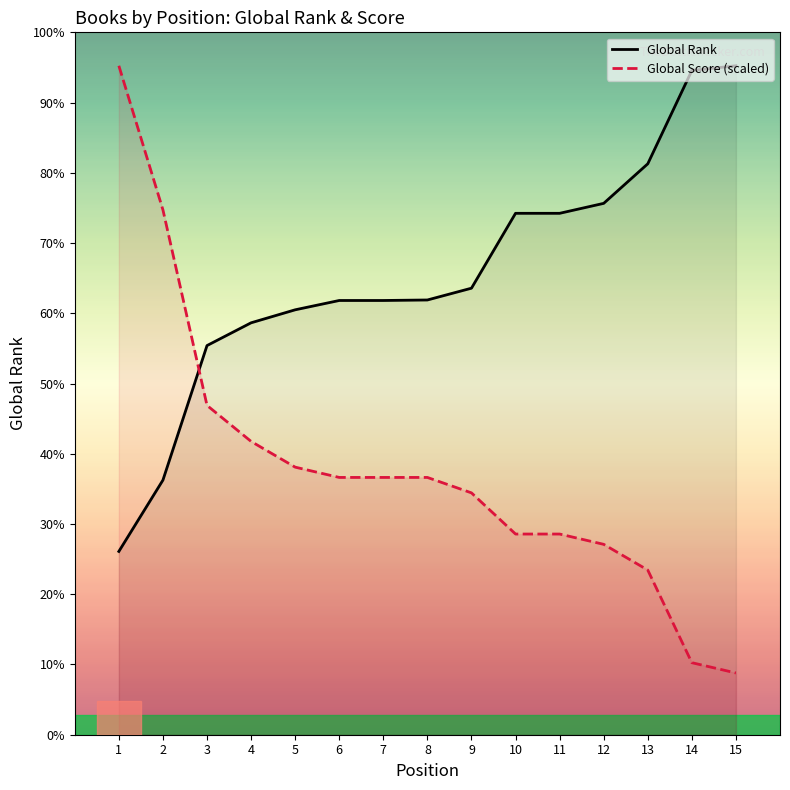

Reading left to right, list all the values displayed in this chart.

Global Rank: 1=2891.0	2=4016.0	3=6138.0	4=6497.0	5=6702.0	6=6849.0	7=6849.0	8=6857.0	9=7043.0	10=8224.0	11=8224.0	12=8381.0	13=9005.0	14=10477.0	15=10551.0
Global Score (scaled): 1=10551.0	2=8278.5	3=5194.3	4=4626.2	5=4220.4	6=4058.1	7=4058.1	8=4058.1	9=3814.6	10=3165.3	11=3165.3	12=3003.0	13=2597.2	14=1136.3	15=973.9